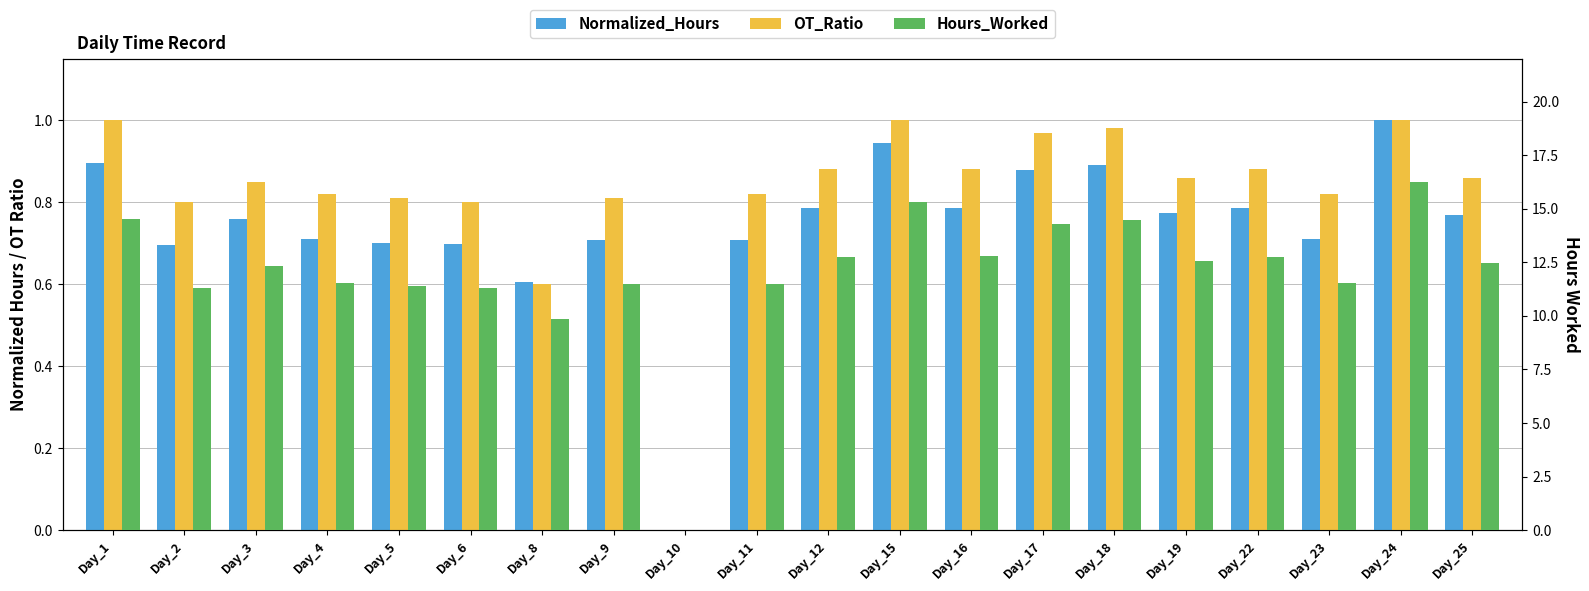

Reading left to right, what are all the values shown in this chart?

Normalized_Hours: 0.9	0.7	0.8	0.7	0.7	0.7	0.6	0.7	0.0	0.7	0.8	0.9	0.8	0.9	0.9	0.8	0.8	0.7	1.0	0.8
OT_Ratio: 1.0	0.8	0.8	0.8	0.8	0.8	0.6	0.8	0.0	0.8	0.9	1.0	0.9	1.0	1.0	0.9	0.9	0.8	1.0	0.9
Hours_Worked: 14.5	11.3	12.3	11.5	11.4	11.3	9.8	11.5	0.0	11.5	12.8	15.3	12.8	14.3	14.5	12.6	12.8	11.5	16.3	12.5